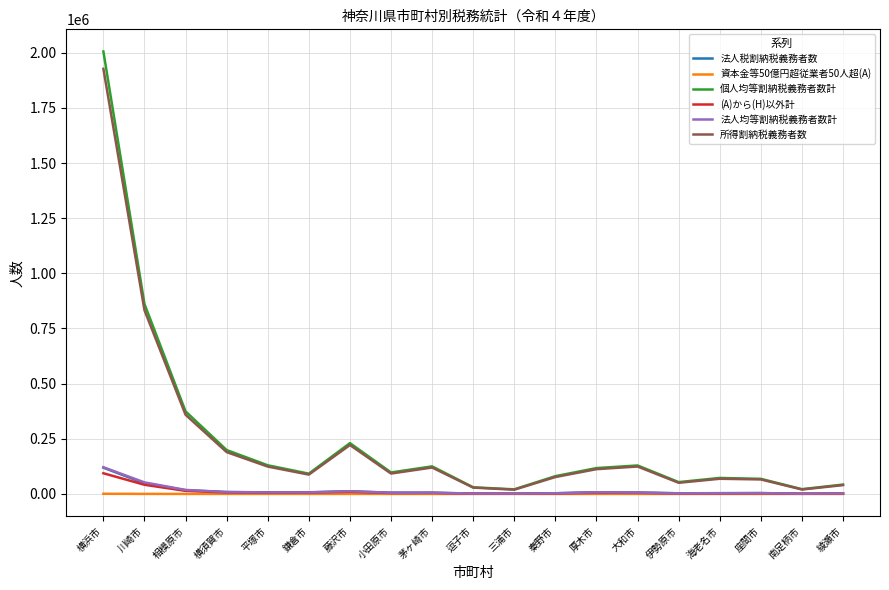

Is it true that 個人均等割納税義務者数計 equals 376563 at 藤沢市?

False